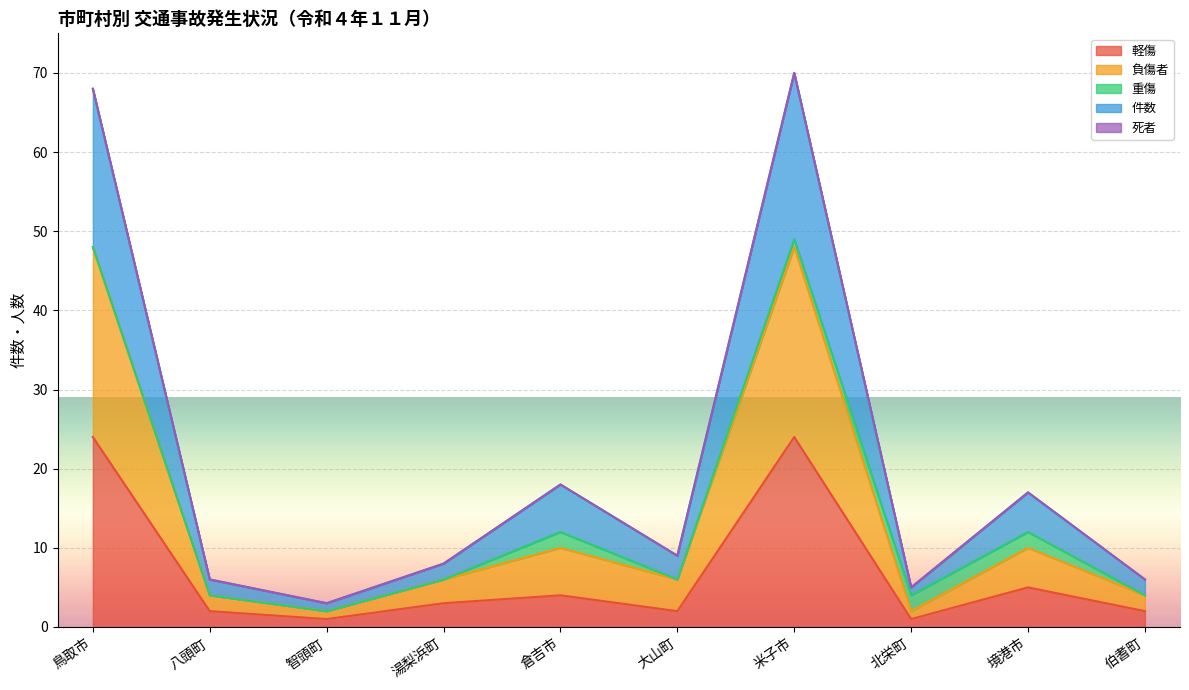

What is the difference between the maximum and minimum values in the 負傷者 series?

46